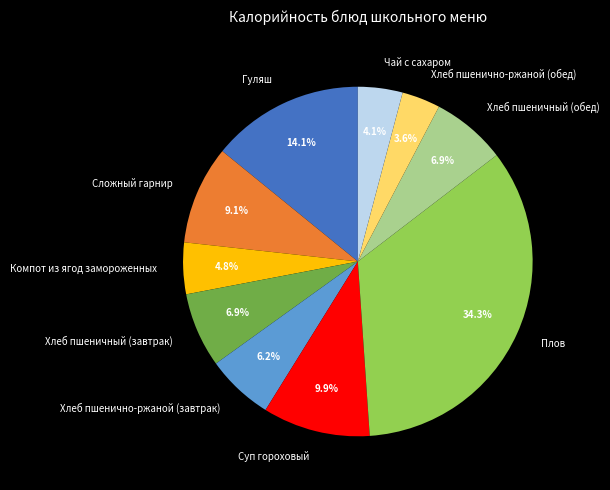

Combined, do Суп гороховый and Гуляш account for over 50%?

No